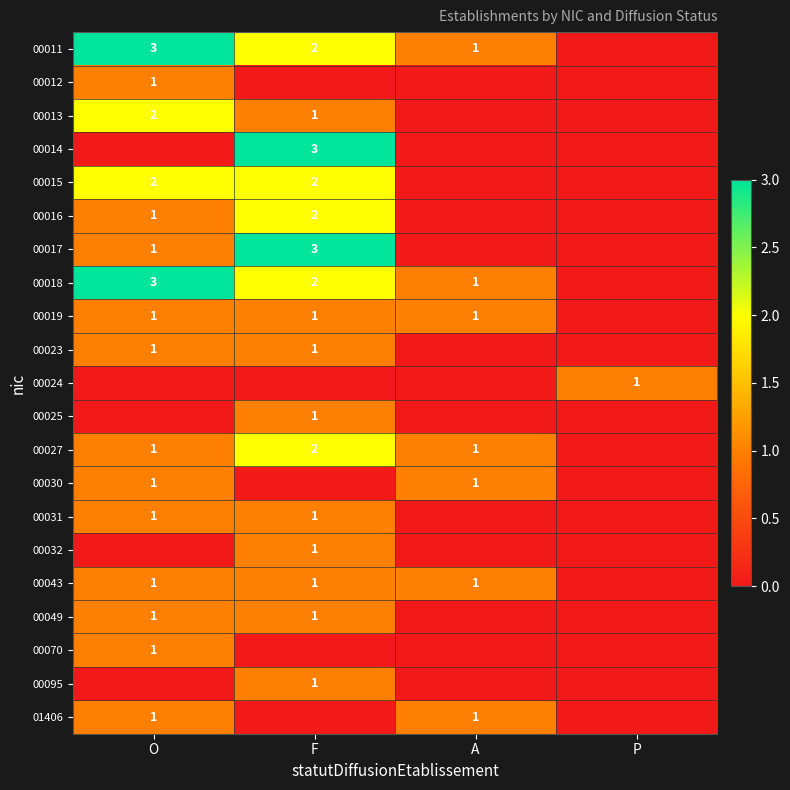

Is it true that 00070 equals 1 at O?

True